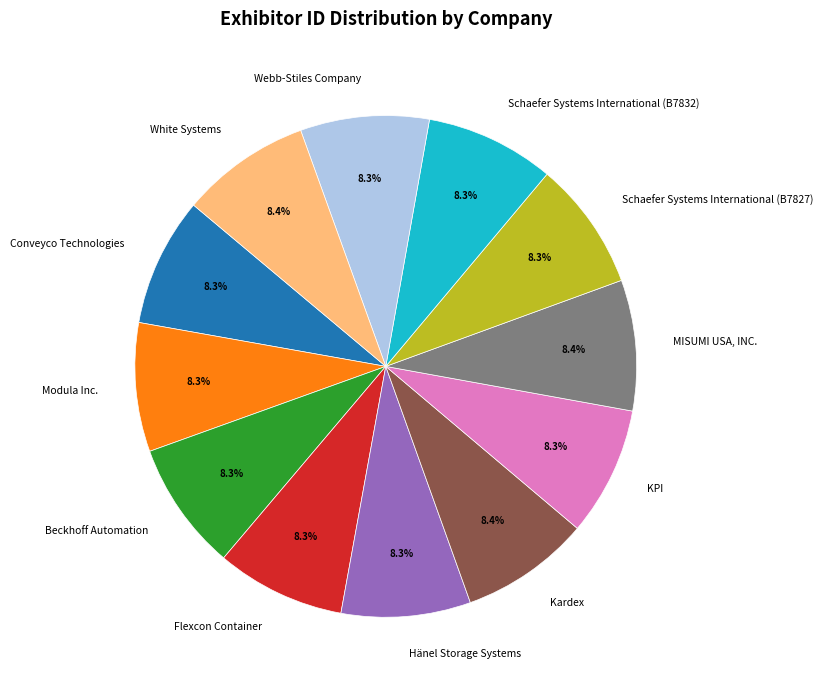

To the nearest percent, what is the average slice percentage?

8%